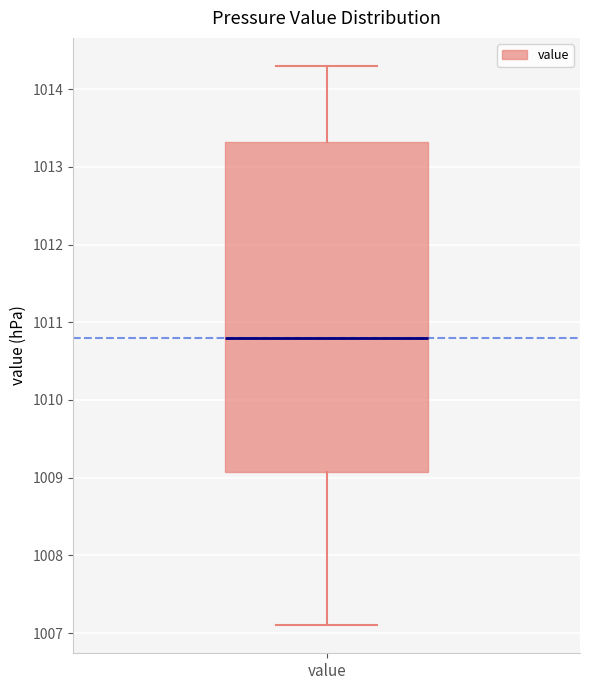

Transcribe this box plot: give where the median line is, the range the box spans, and where the two whiskers end, as read against the y-axis. The values are not printed on the chart, so give them approximately, as read against the axis.

median 1010.8, box 1009.1 to 1013.3, whiskers 1007.1 to 1014.3